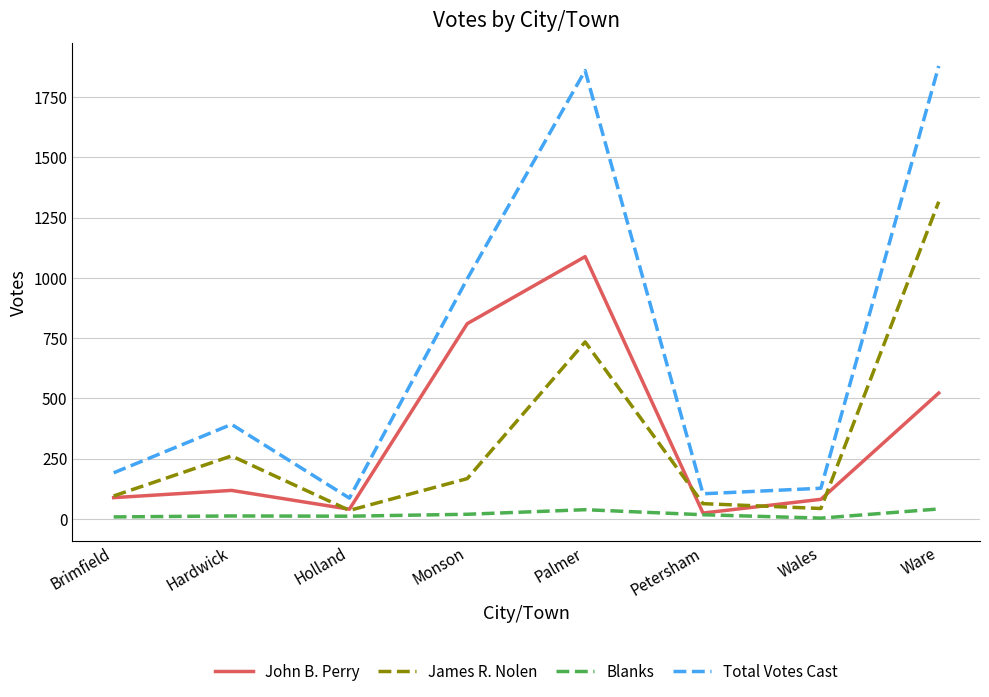

Which series has the widest spread of values?

Total Votes Cast